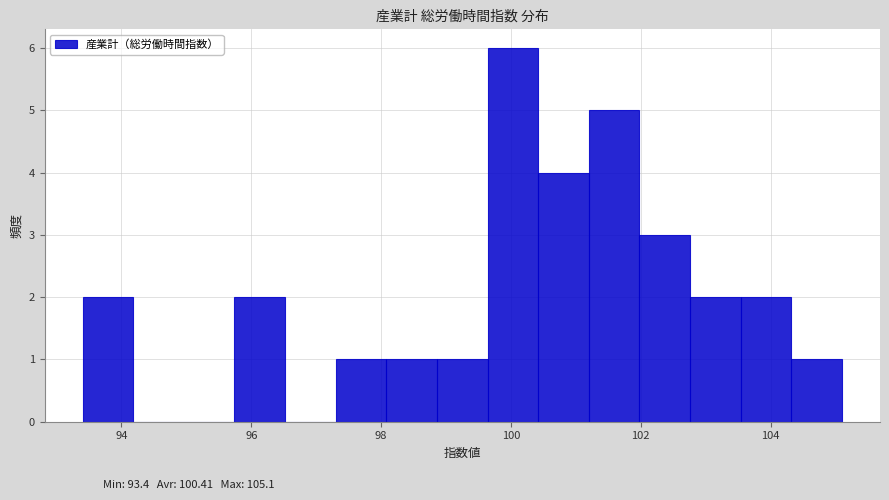

Around what value on the x-axis is the tallest bar? Give the approximate position of its centre, as read against the axis.

100.0